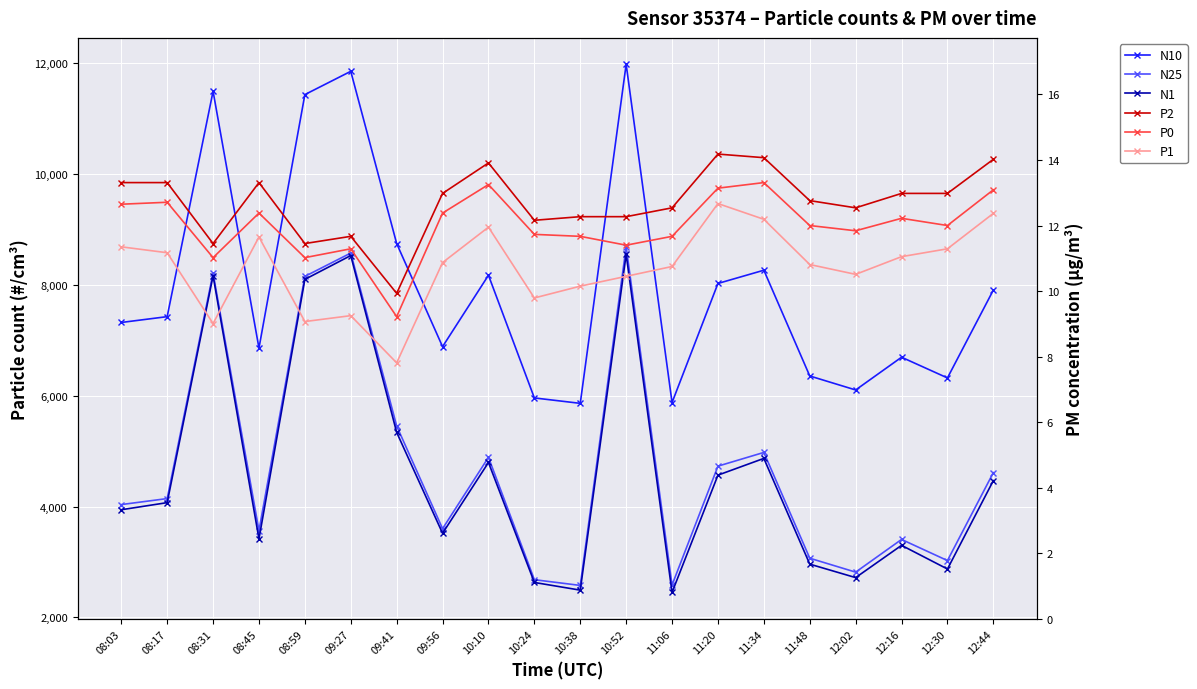

Which series has the largest total across all categories?

N10